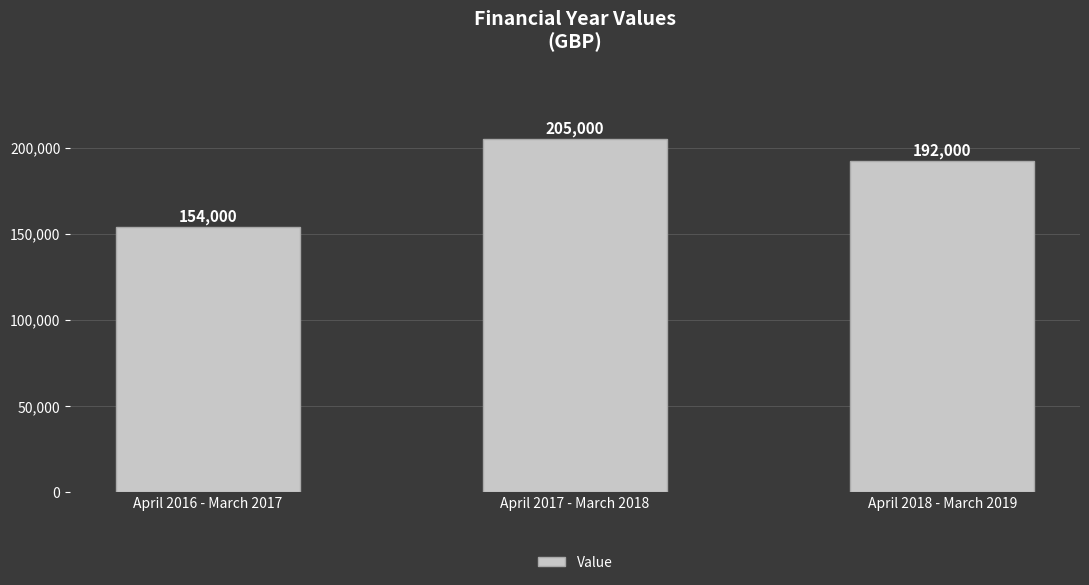

What is the label of the 1st bar from the left?

April 2016 - March 2017